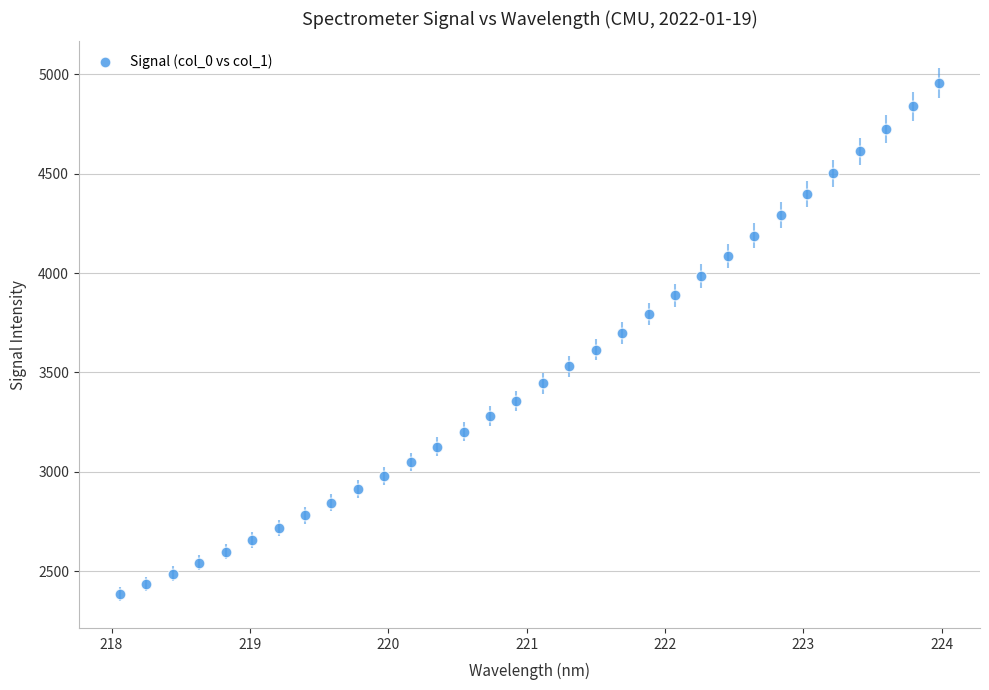

What is the range of X values (max minus min)?

5.9